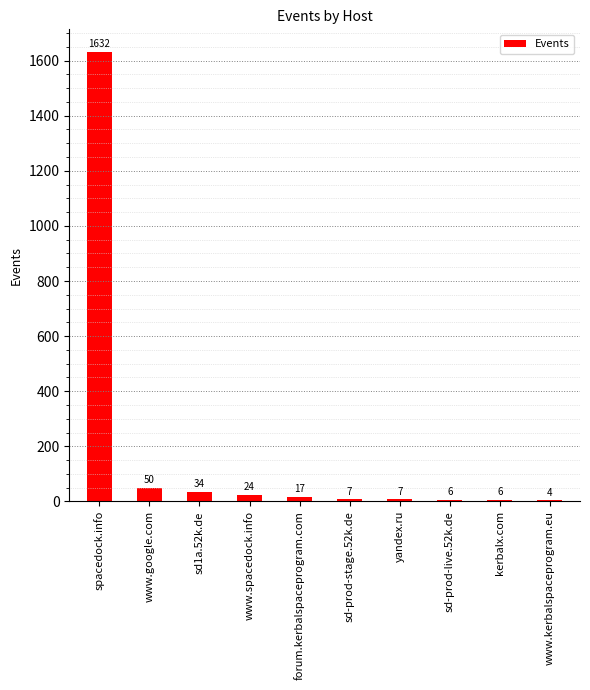

What is the change in value from www.google.com to www.spacedock.info?

-26